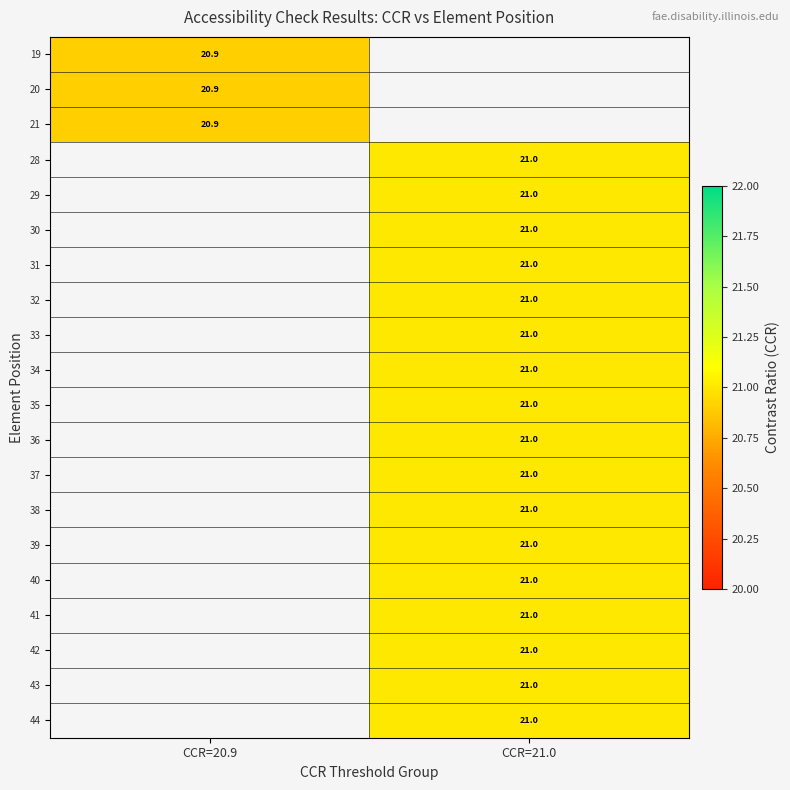

The value of 36 at CCR=21.0 is 21.0. True or false?

True